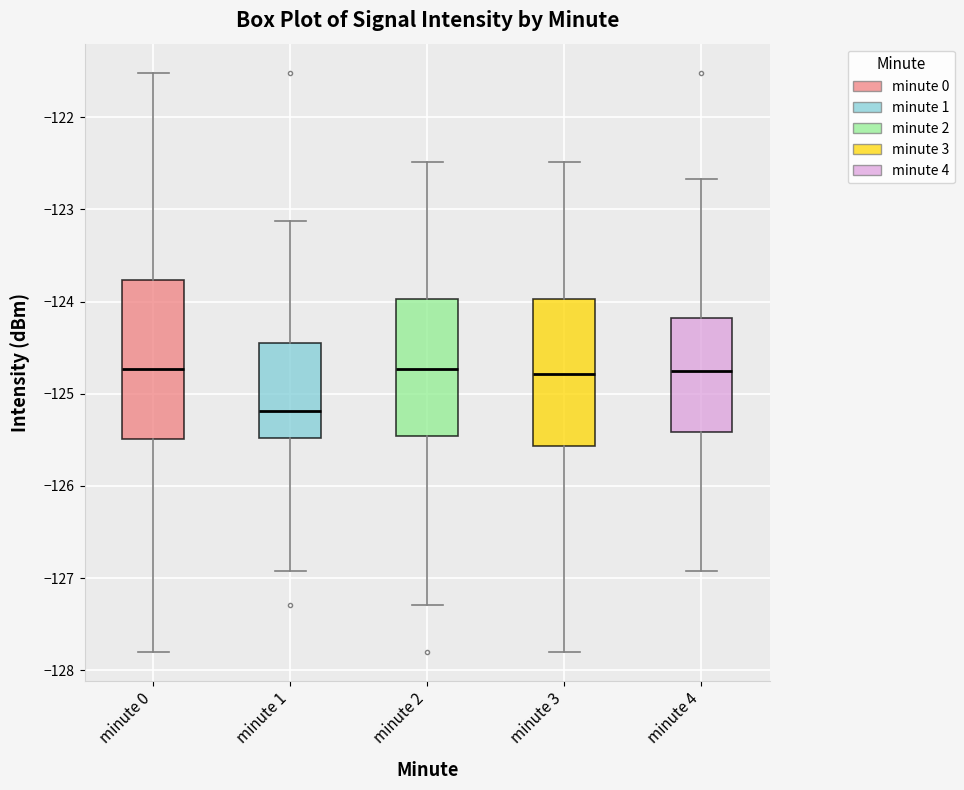

Where is the upper edge of the box for minute 3 on the y-axis? The values are not printed on the chart, so give them approximately, as read against the axis.

-124.0